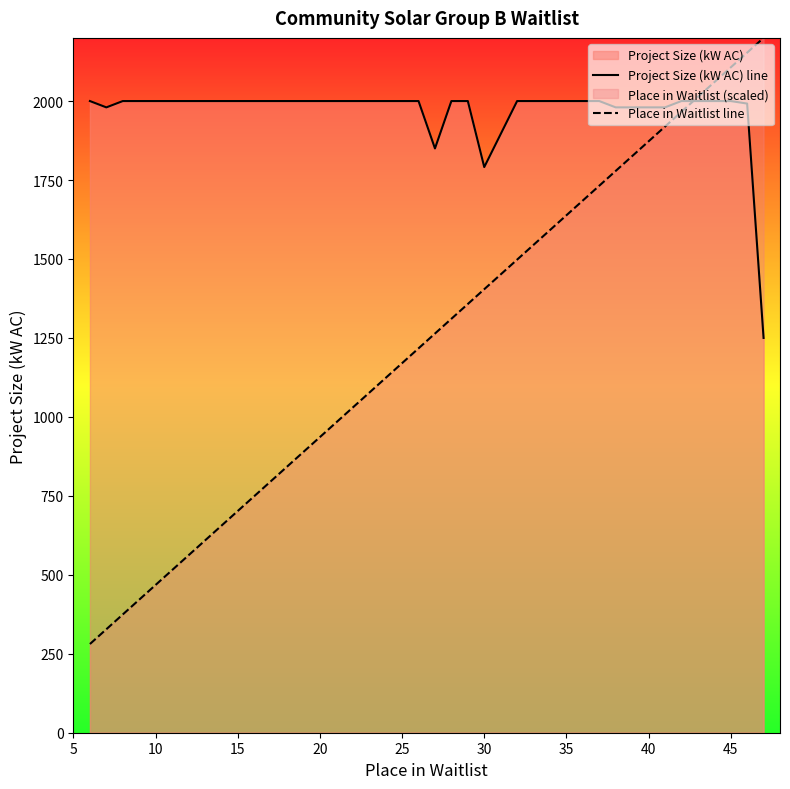

Rank the series by their maximum value, from lowest to highest.

Project Size (kW AC) line, Place in Waitlist line